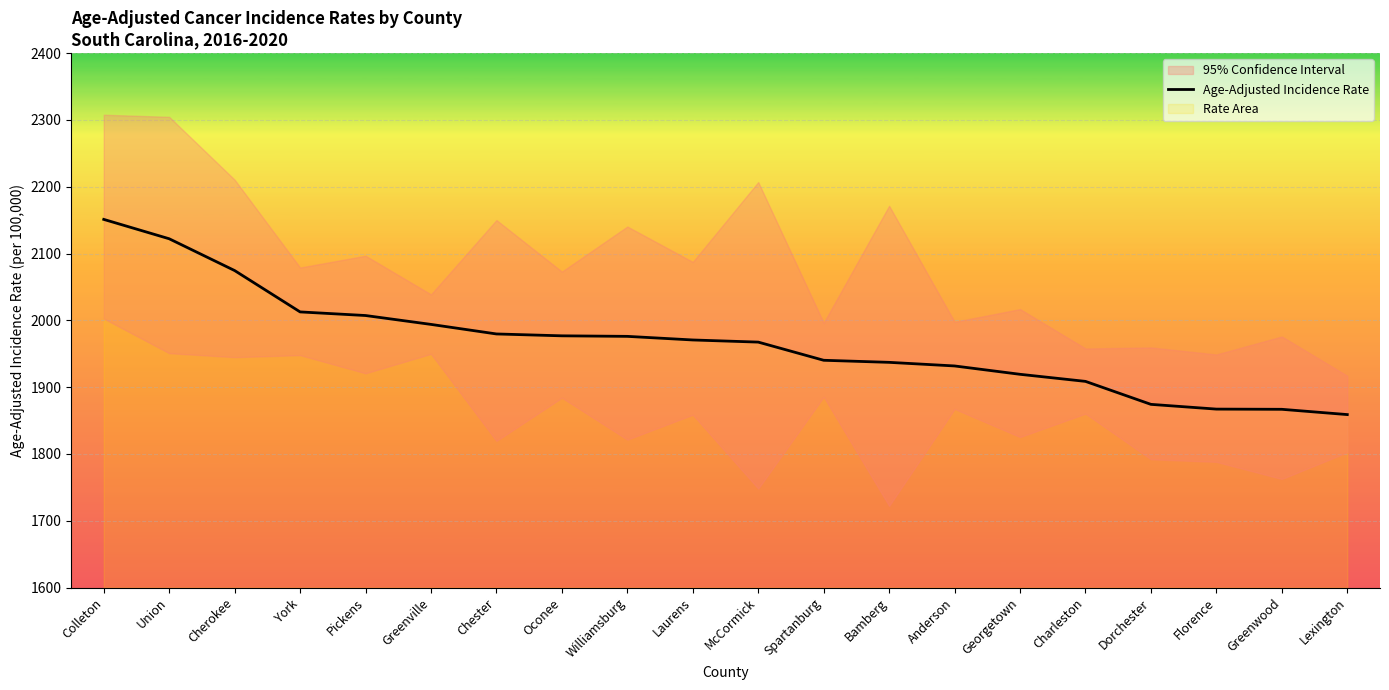

The chart shows a value of 1976.8 at Oconee. True or false?

True